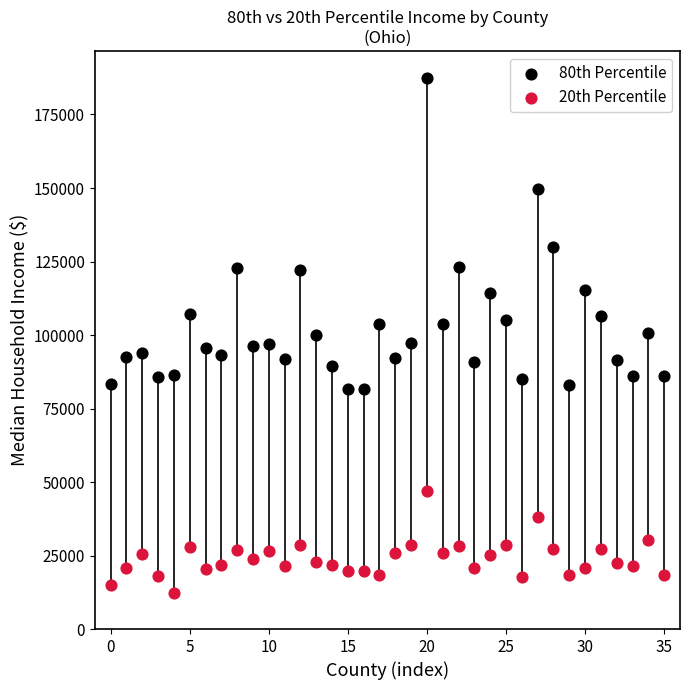

Across all data points, what is the range of Y values (max minus min)?

174944